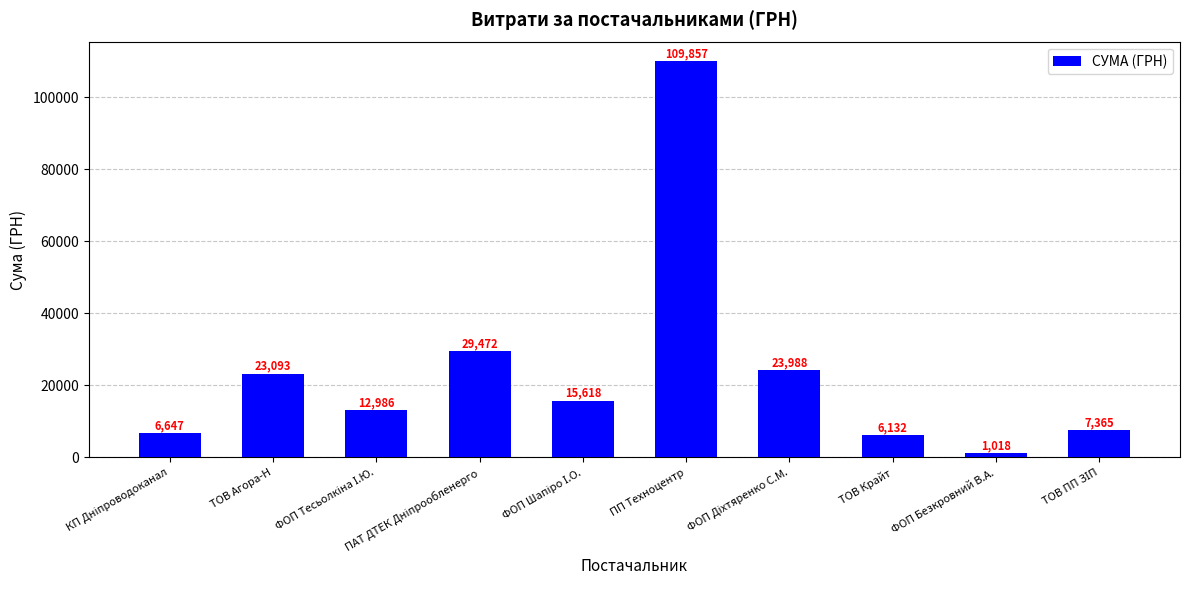

The value at ПП Техноцентр is 151436.2. True or false?

False